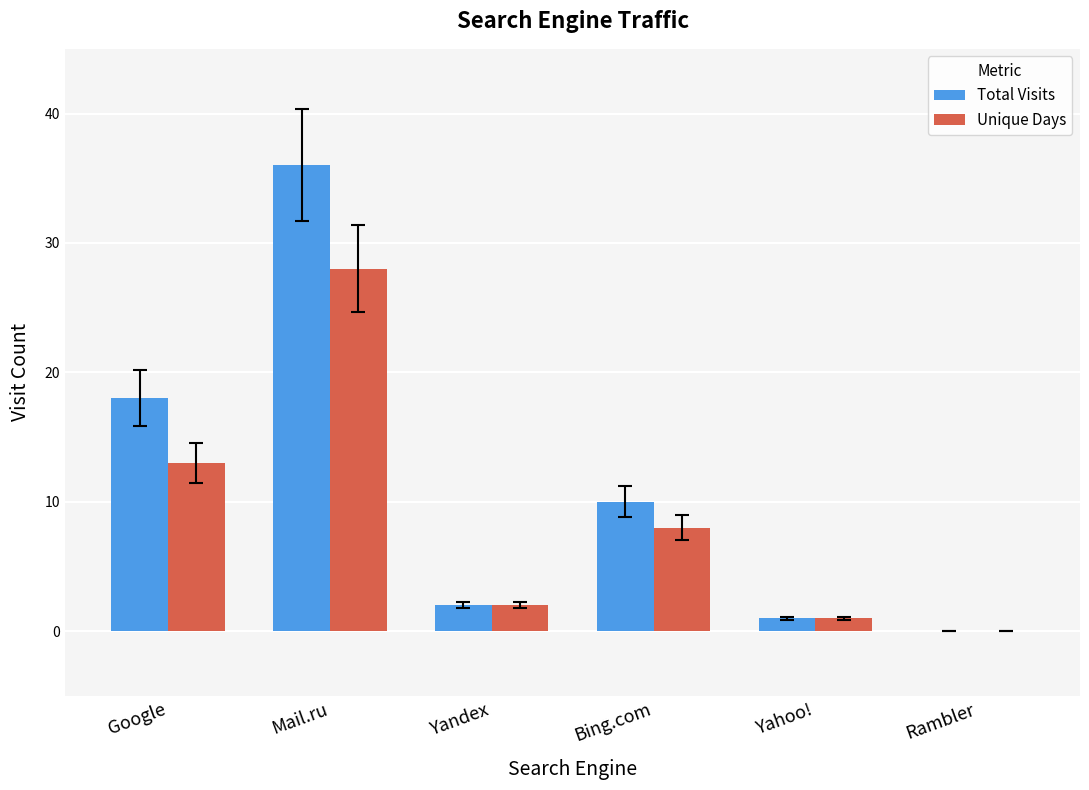

The Unique Days series shows -19 at Rambler. True or false?

False